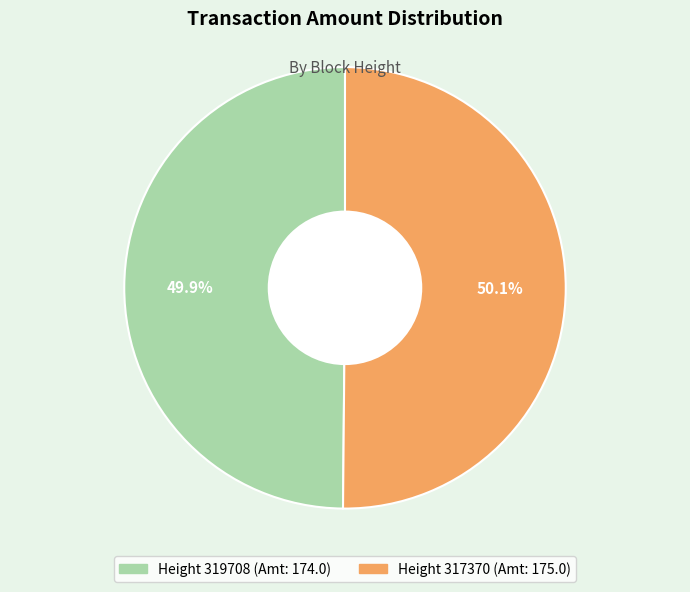

Does any single category account for the majority?

Yes